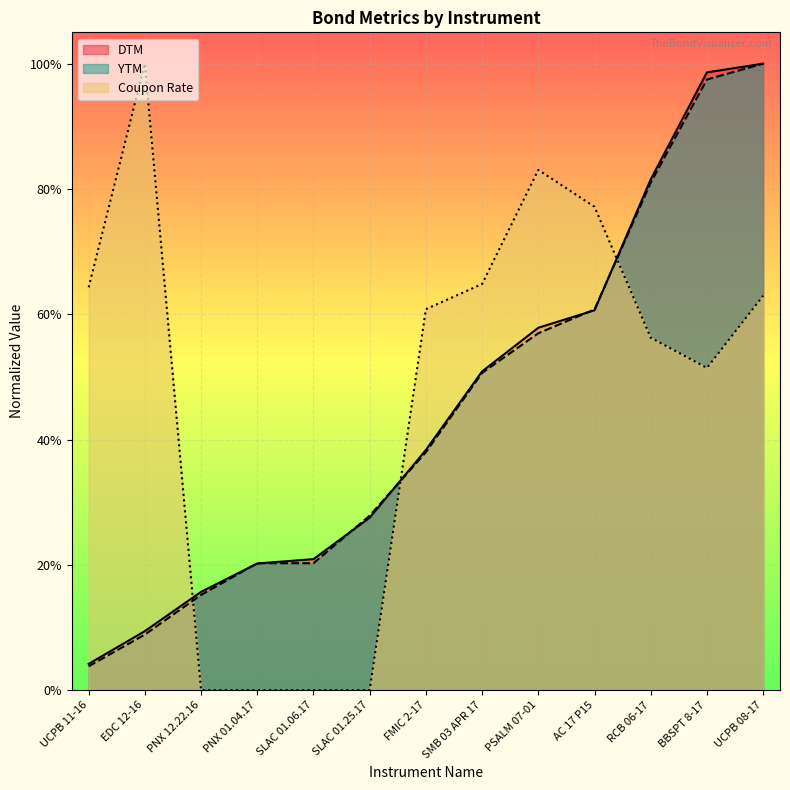

Which has a higher value, UCPB 11-16 or PNX 01.04.17?

PNX 01.04.17